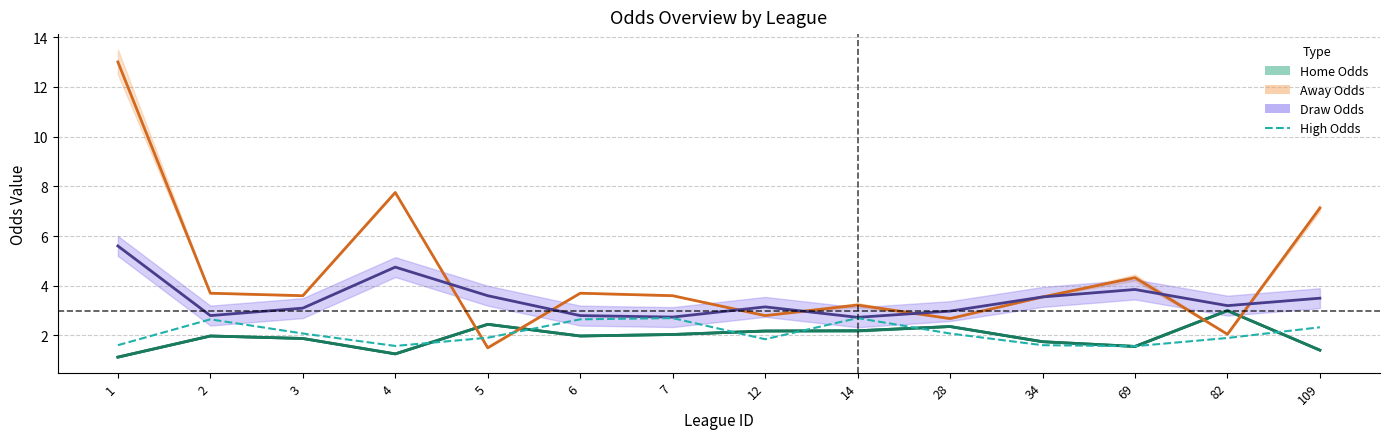

Rank the series by their maximum value, from highest to lowest.

first_away, first_draw, first_home, first_high